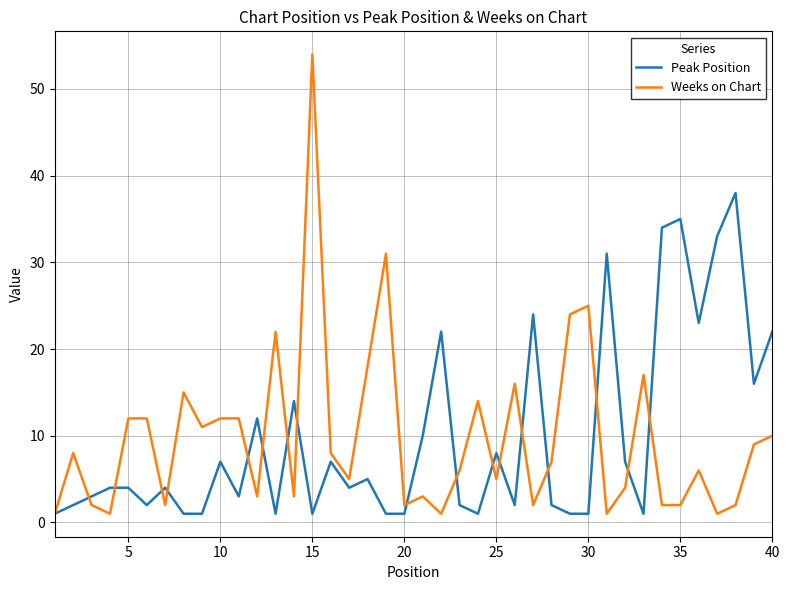

Rank the series by their maximum value, from highest to lowest.

Weeks on Chart, Peak Position